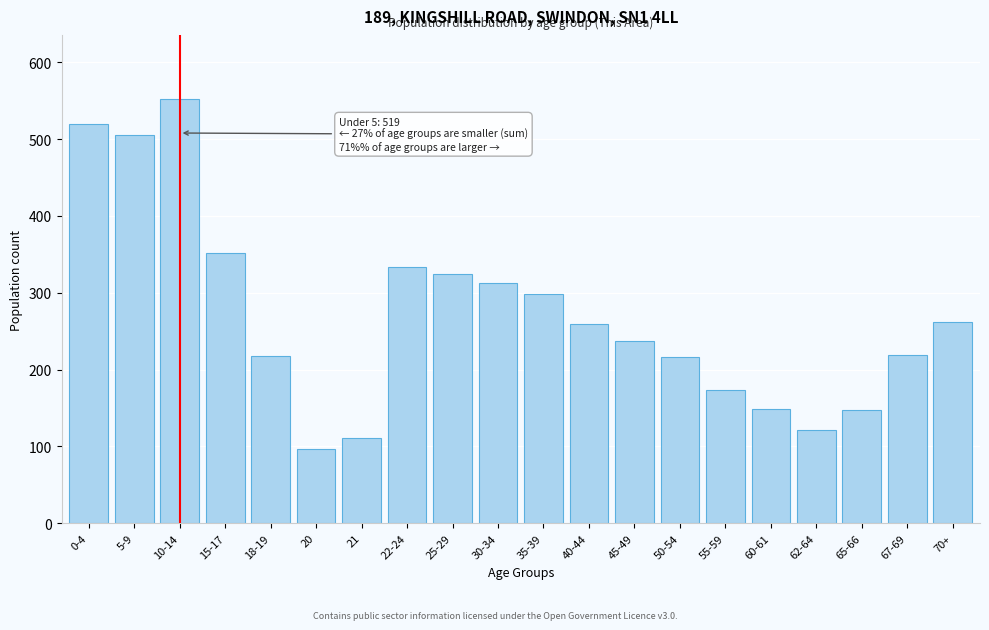

True or false: the data shows 197 at 22-24.

False